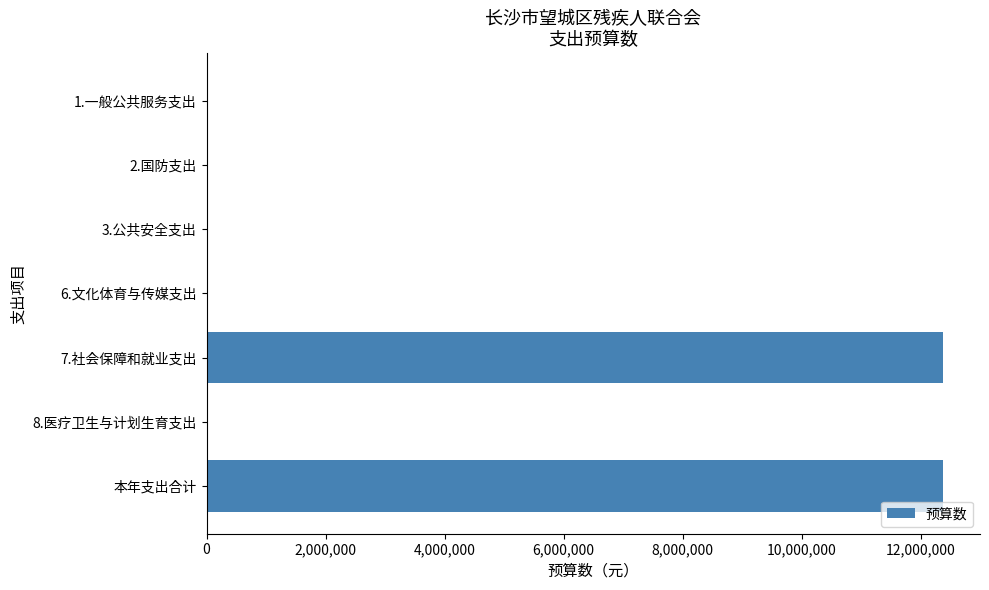

Count the number of categories in the chart.

7